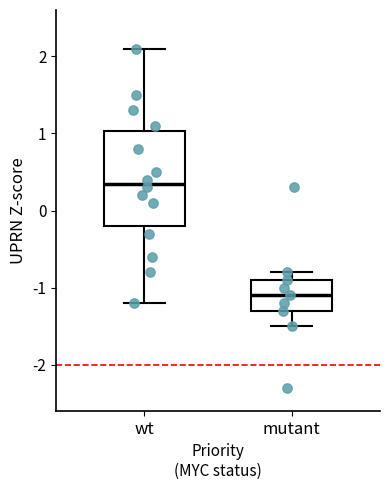

Reading left to right, read every box against the y-axis: the position of its median line, the range the box covers, and the ends of its whiskers. The values are not printed on the chart, so give them approximately, as read against the axis.

wt: median 0.4, box -0.2 to 1.0, whiskers -1.2 to 2.1
mutant: median -1.1, box -1.3 to -0.9, whiskers -1.5 to -0.8